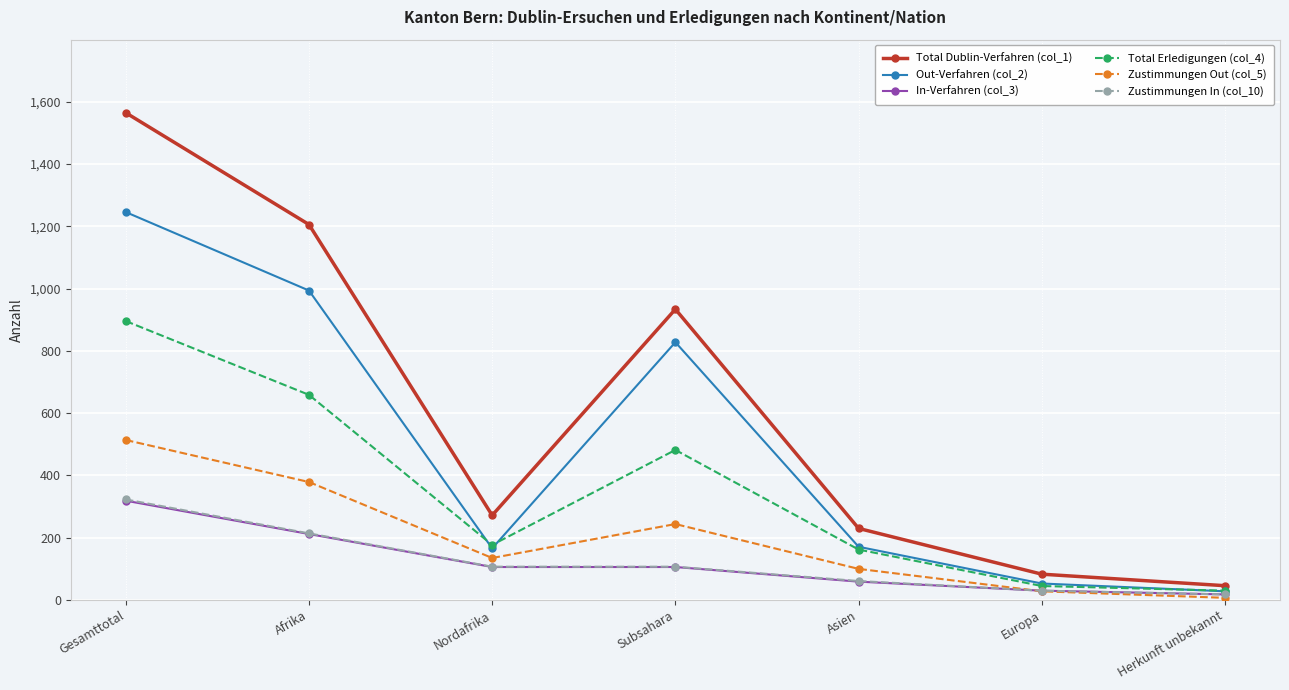

Which series changed the most between Afrika and Europa?

Total Dublin-Verfahren (col_1)